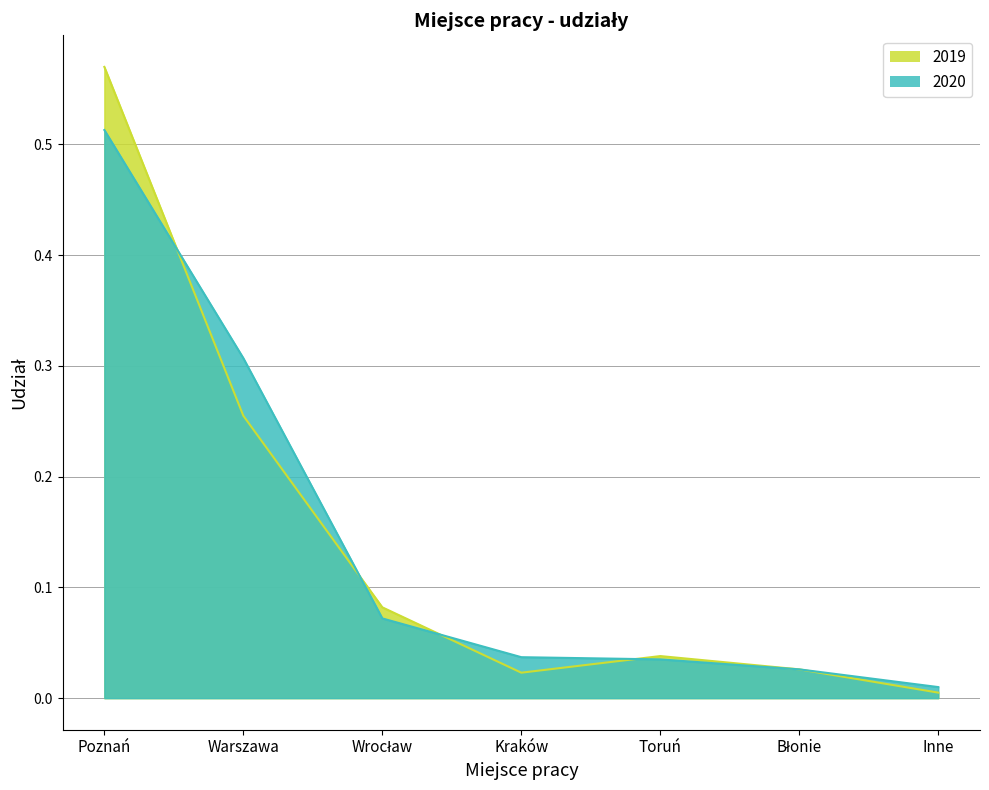

List the series in order of their peak value, lowest first.

2020, 2019